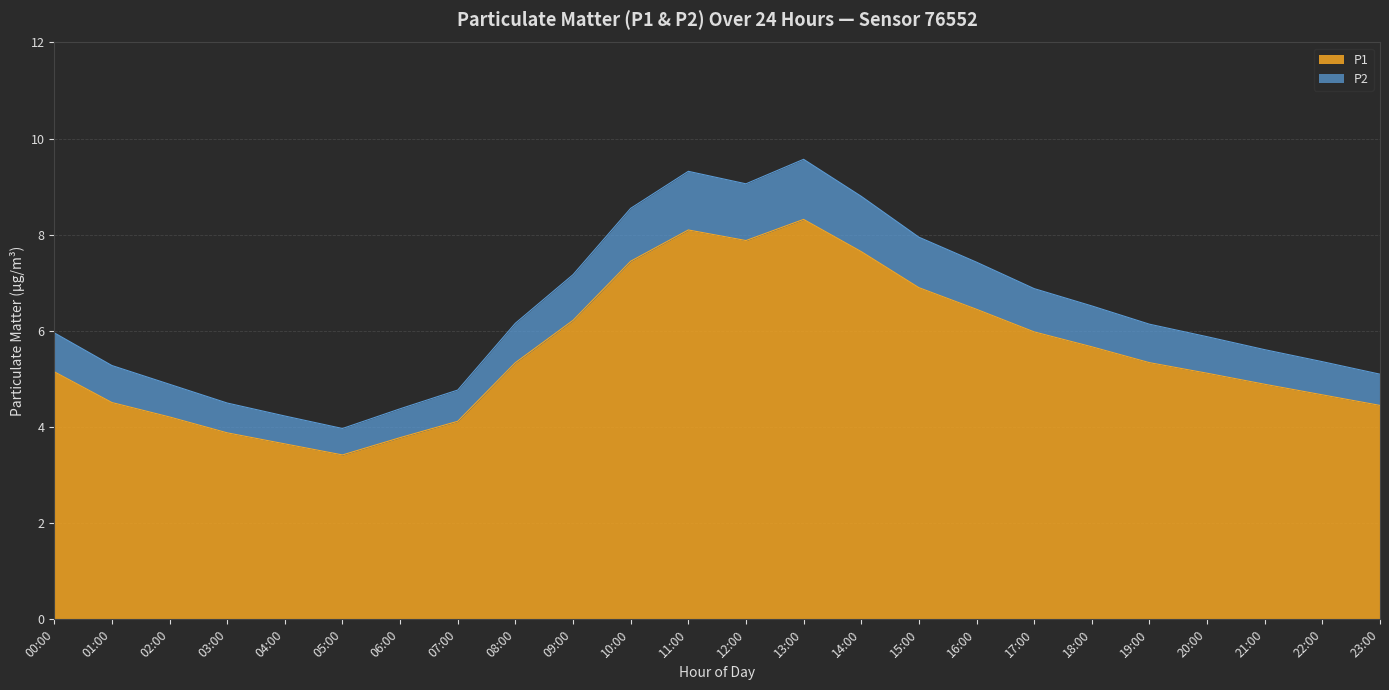

What is the total value across all series at 05:00?

4.0